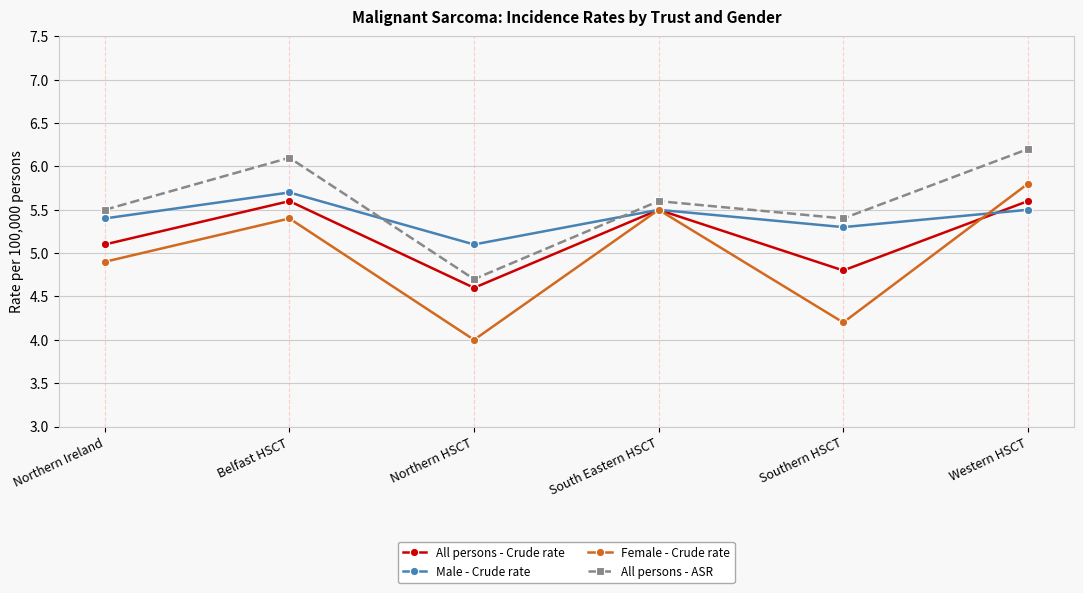

How many lines are shown in the chart?

4